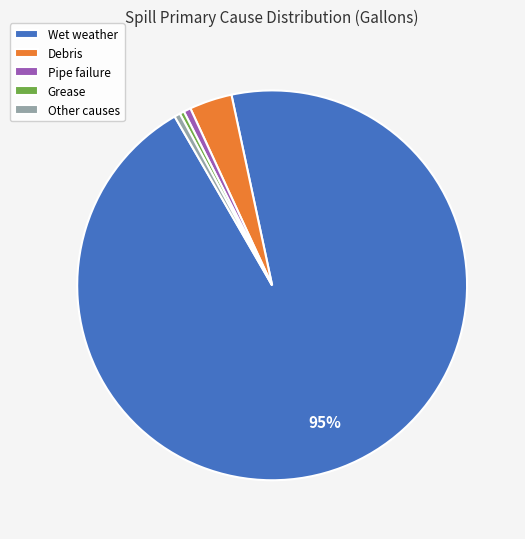

How many slices are in this pie chart?

5